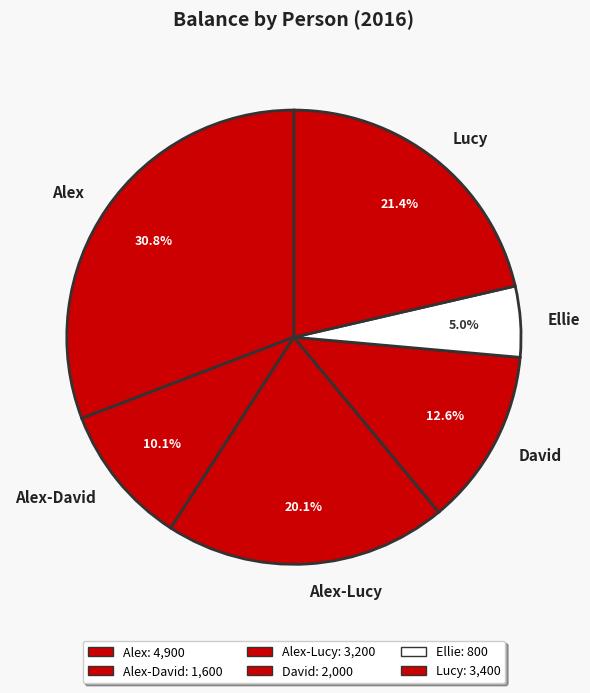

Count the number of slices in the pie.

6